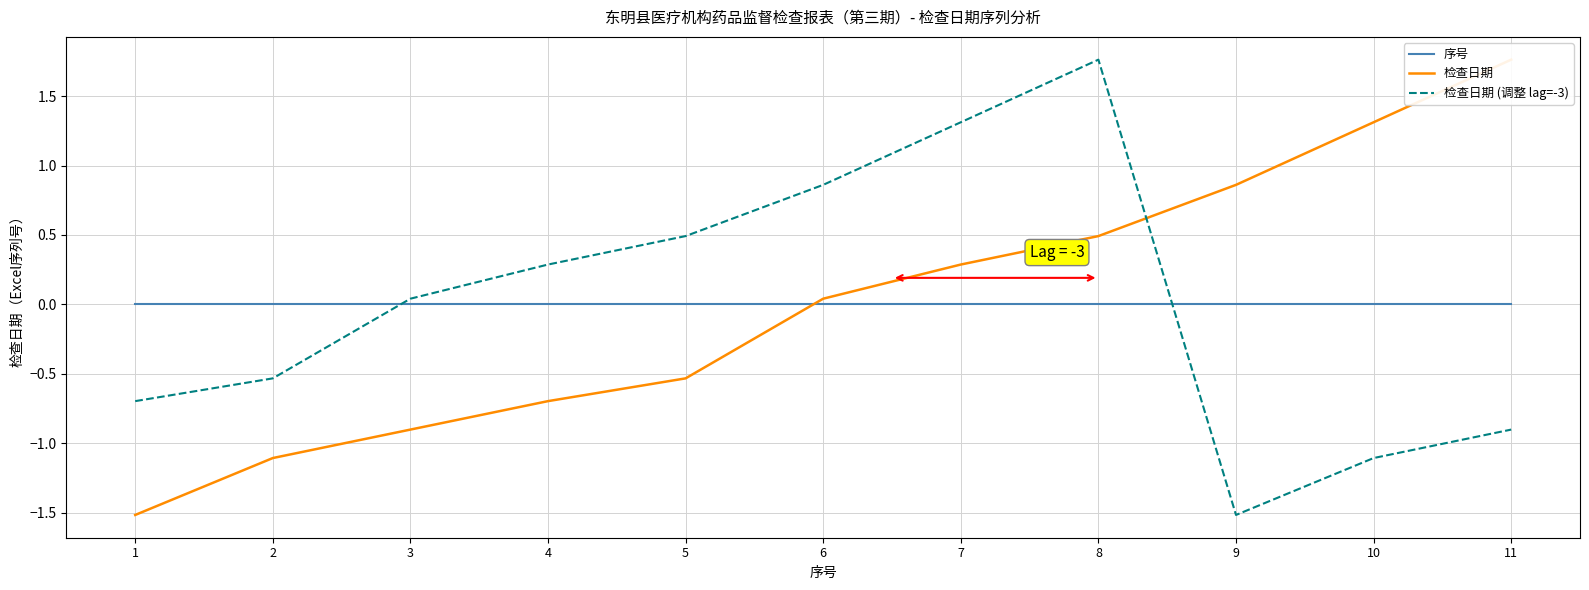

Is it true that 检查日期 equals -0.4 at 1?

False